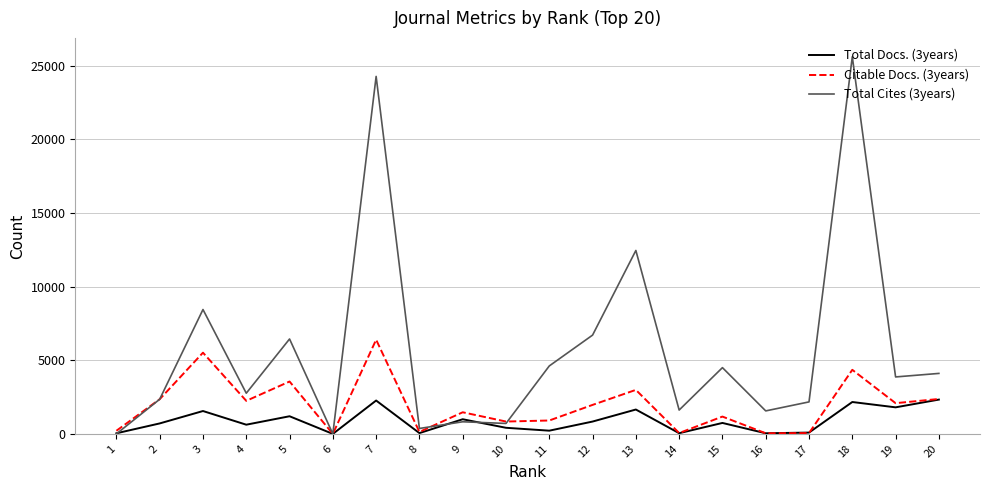

What is the total value across all series at 7?

32927